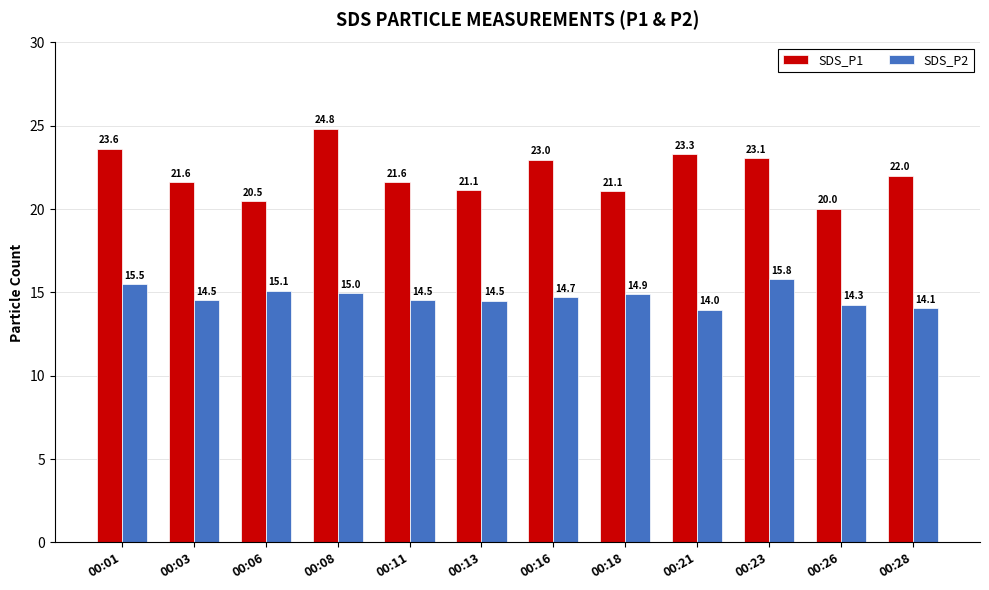

At 00:23, list the series in order from largest to smallest.

SDS_P1, SDS_P2